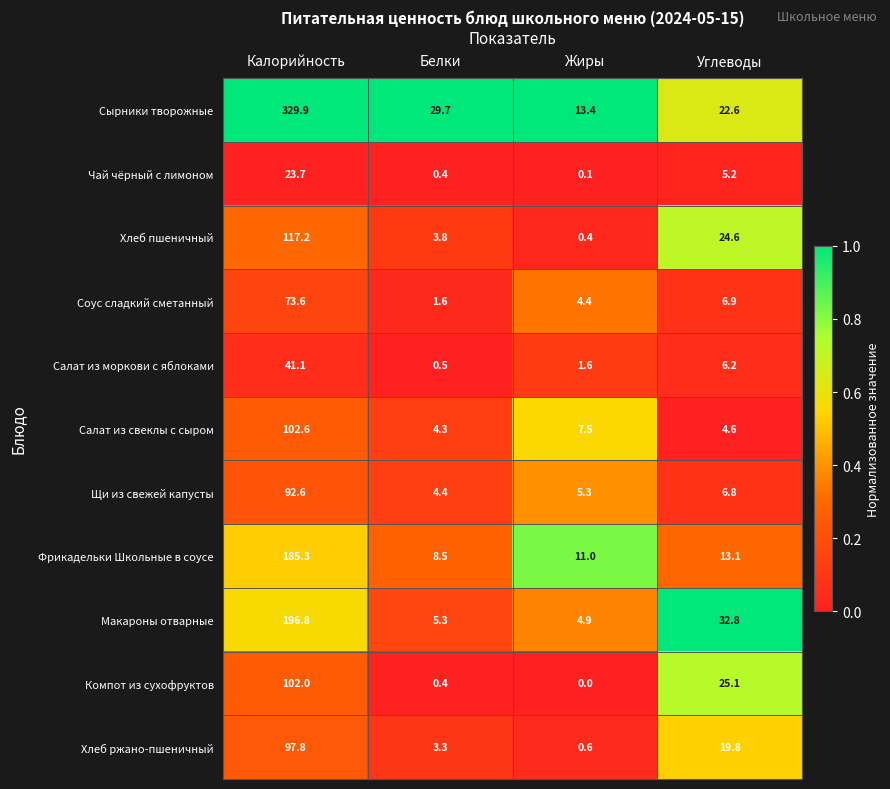

What is the average value of the Щи из свежей капусты series?

27.3